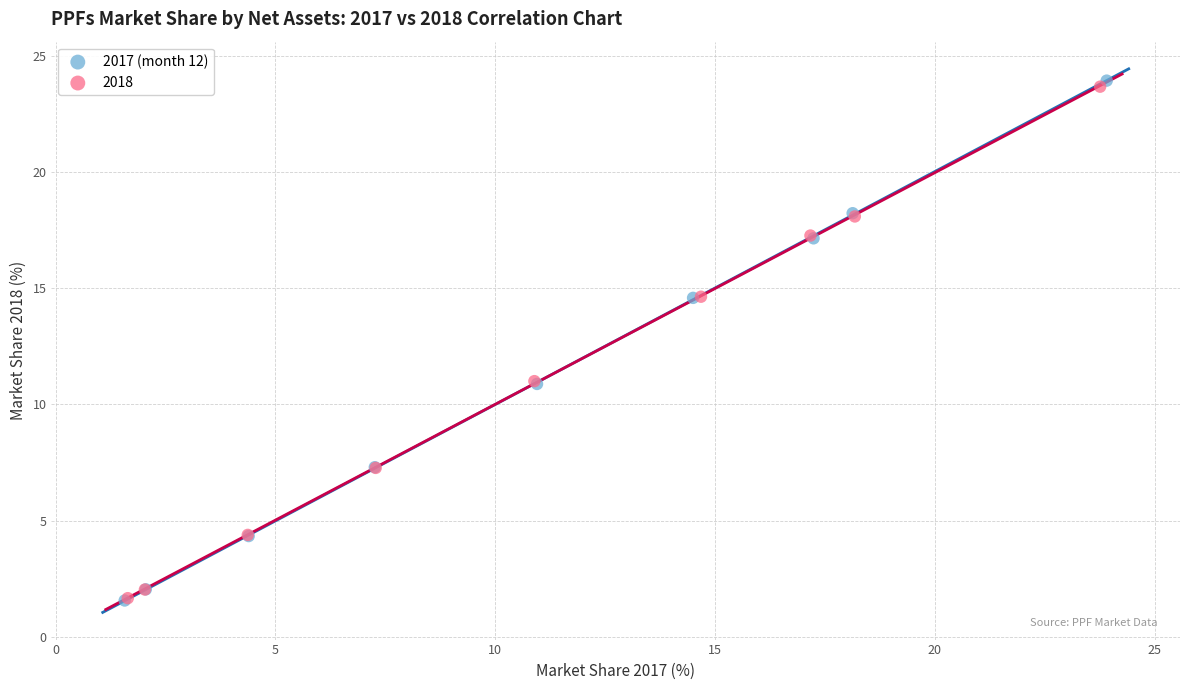

Which series has the widest spread of Y values?

2017 (month 12)